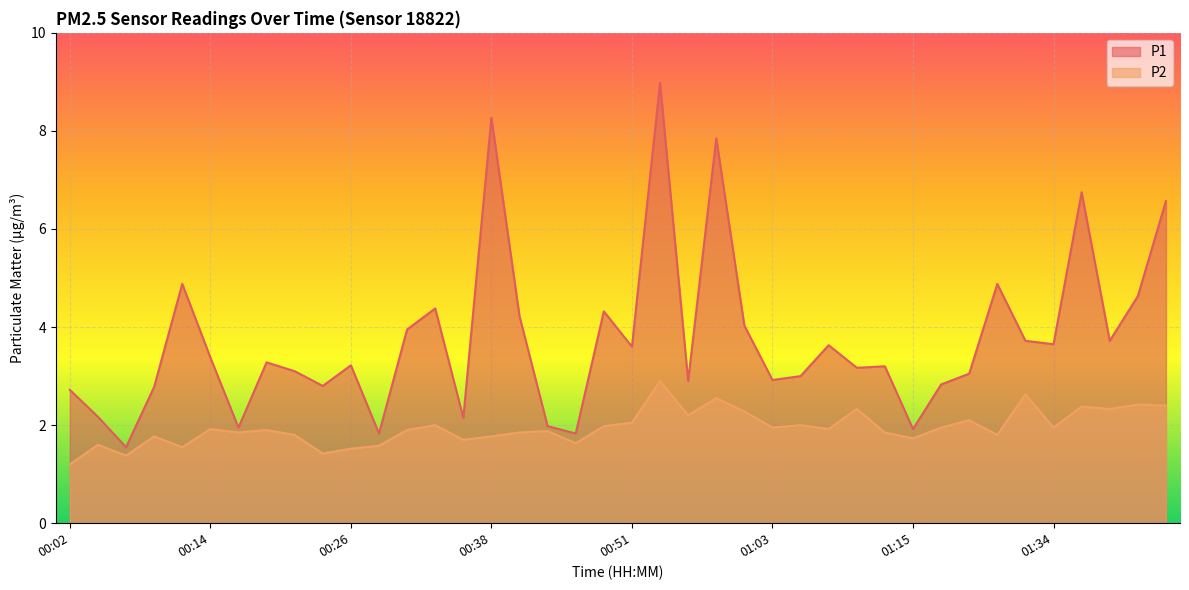

Reading right to left, transcribe all the data shown in this chart.

P1: 01:44=6.6	01:41=4.6	01:39=3.7	01:37=6.8	01:34=3.6	01:32=3.7	01:26=4.9	01:20=3.0	01:18=2.8	01:15=1.9	01:13=3.2	01:10=3.2	01:08=3.6	01:05=3.0	01:03=2.9	01:00=4.0	00:58=7.8	00:56=2.9	00:53=9.0	00:51=3.6	00:48=4.3	00:46=1.8	00:43=2.0	00:41=4.2	00:38=8.3	00:36=2.1	00:33=4.4	00:31=4.0	00:29=1.8	00:26=3.2	00:24=2.8	00:21=3.1	00:19=3.3	00:16=1.9	00:14=3.4	00:11=4.9	00:09=2.8	00:06=1.6	00:04=2.2	00:02=2.7
P2: 01:44=2.4	01:41=2.4	01:39=2.3	01:37=2.4	01:34=1.9	01:32=2.6	01:26=1.8	01:20=2.1	01:18=1.9	01:15=1.7	01:13=1.9	01:10=2.3	01:08=1.9	01:05=2.0	01:03=1.9	01:00=2.3	00:58=2.5	00:56=2.2	00:53=2.9	00:51=2.0	00:48=2.0	00:46=1.6	00:43=1.9	00:41=1.9	00:38=1.8	00:36=1.7	00:33=2.0	00:31=1.9	00:29=1.6	00:26=1.5	00:24=1.4	00:21=1.8	00:19=1.9	00:16=1.9	00:14=1.9	00:11=1.6	00:09=1.8	00:06=1.4	00:04=1.6	00:02=1.2